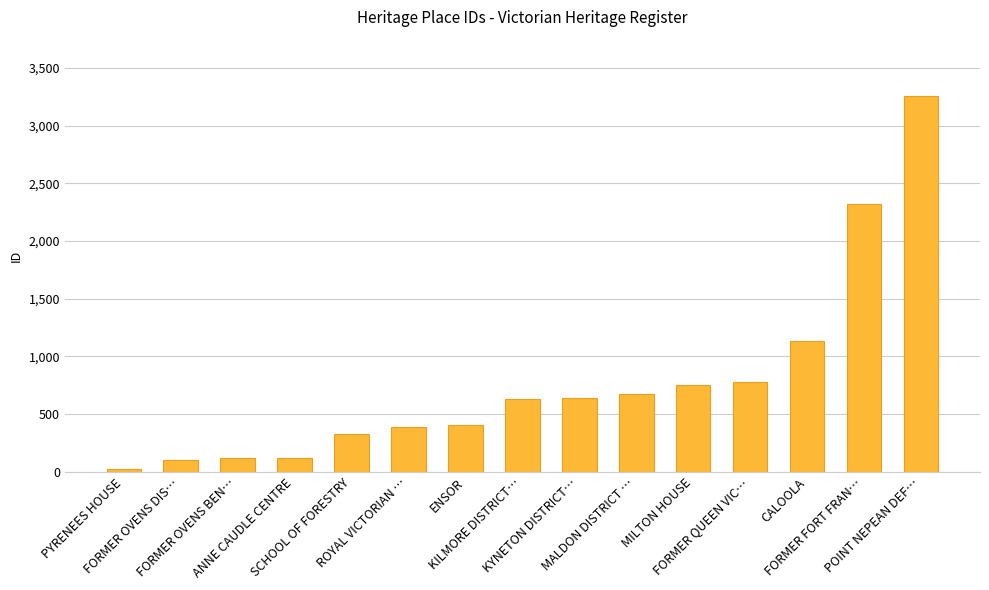

What is the difference between the maximum and second lowest values?

3156